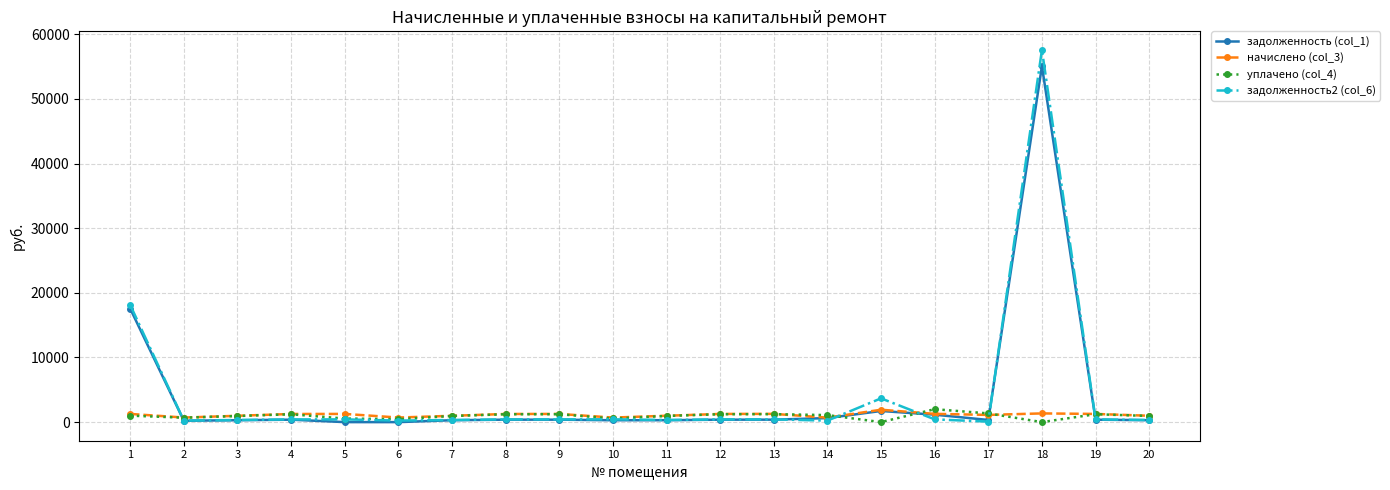

How many data points in задолженность (col_1) are less than 377?

10